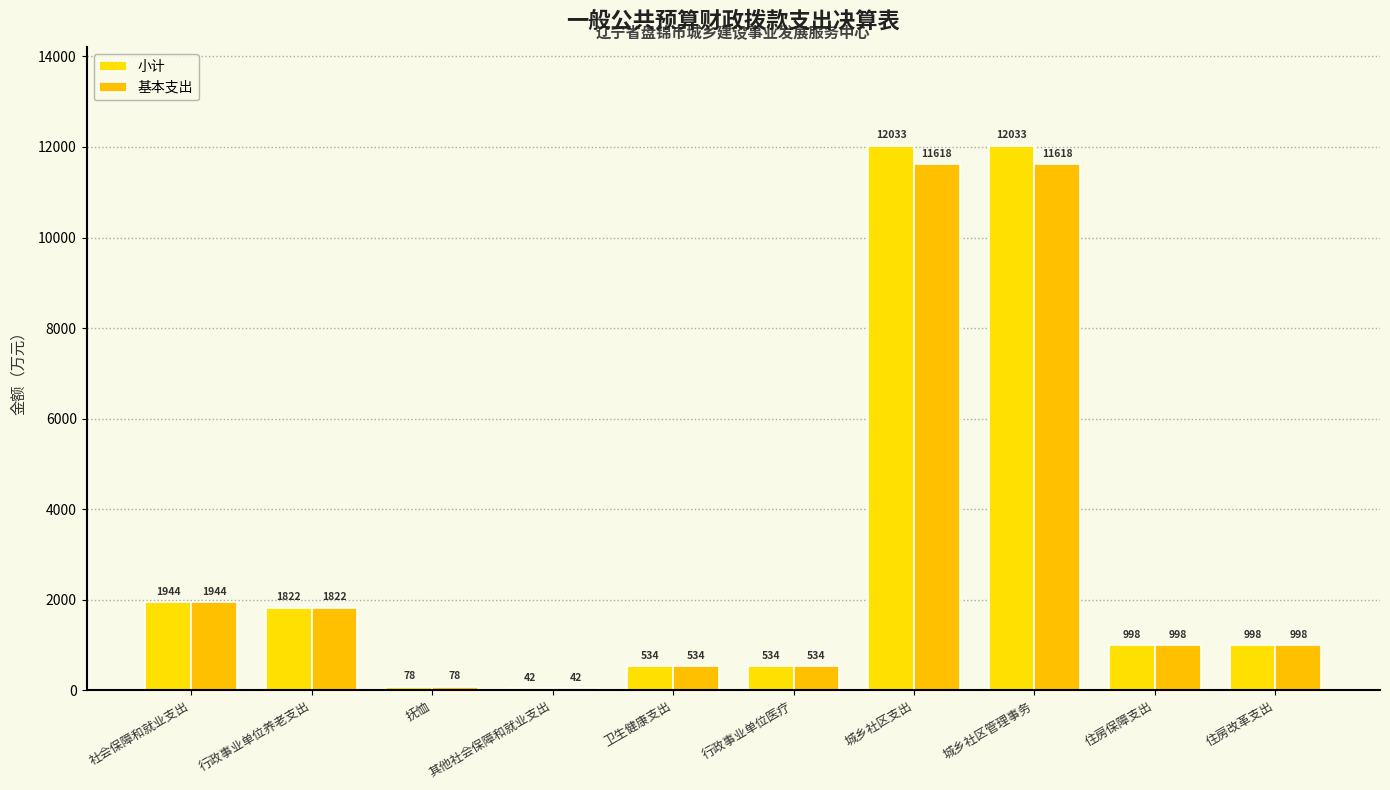

Reading right to left, extract all data points from this chart.

小计: 住房改革支出=998.1	住房保障支出=998.1	城乡社区管理事务=12032.9	城乡社区支出=12032.9	行政事业单位医疗=534.0	卫生健康支出=534.0	其他社会保障和就业支出=42.0	抚恤=78.4	行政事业单位养老支出=1821.8	社会保障和就业支出=1943.9
基本支出: 住房改革支出=998.1	住房保障支出=998.1	城乡社区管理事务=11618.4	城乡社区支出=11618.4	行政事业单位医疗=534.0	卫生健康支出=534.0	其他社会保障和就业支出=42.0	抚恤=78.4	行政事业单位养老支出=1821.8	社会保障和就业支出=1943.9